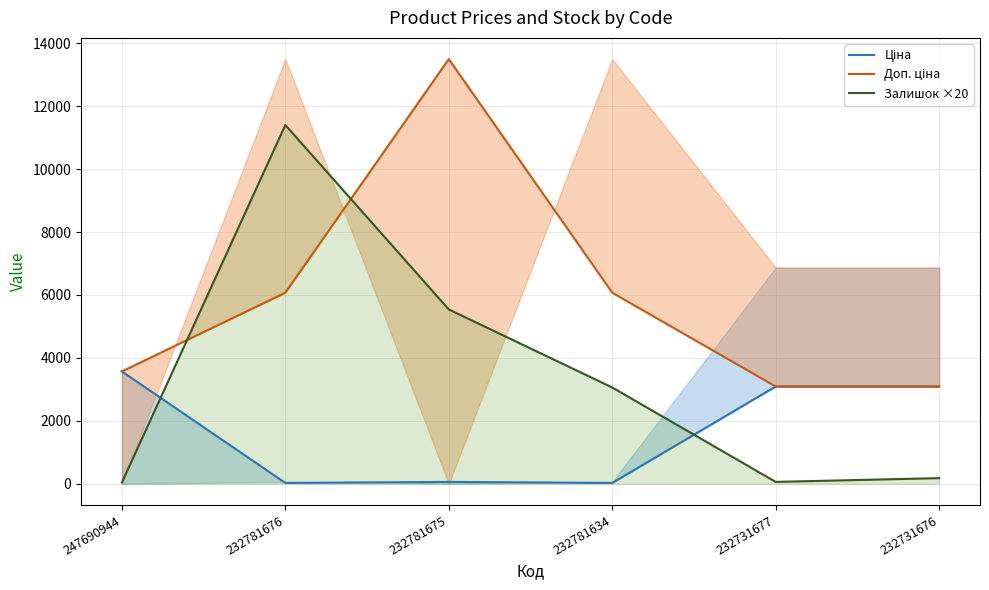

True or false: Залишок ×20 has more than 2 points higher than both neighbors.

False